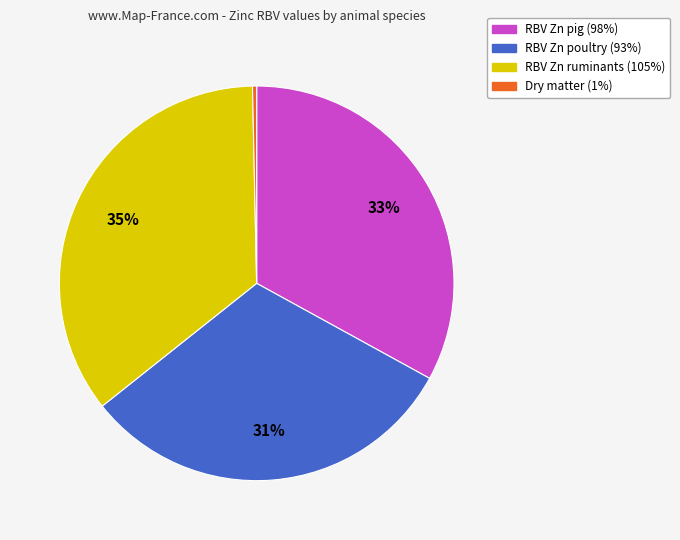

To the nearest percent, what percentage of the pie is RBV Zn poultry?

31%